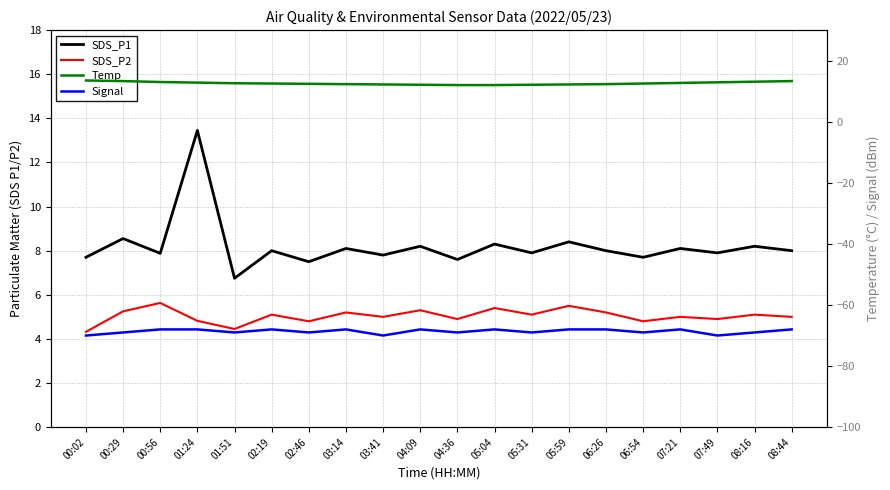

True or false: Temp and SDS_P2 intersect in this chart.

False